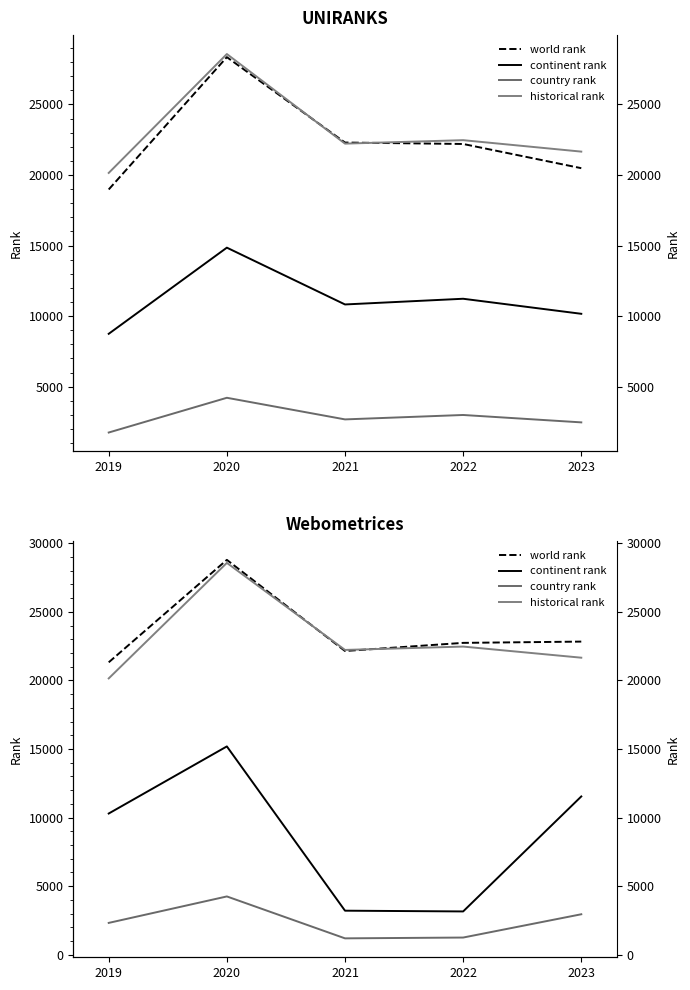

What is the average value of the historical rank series?

23015.4